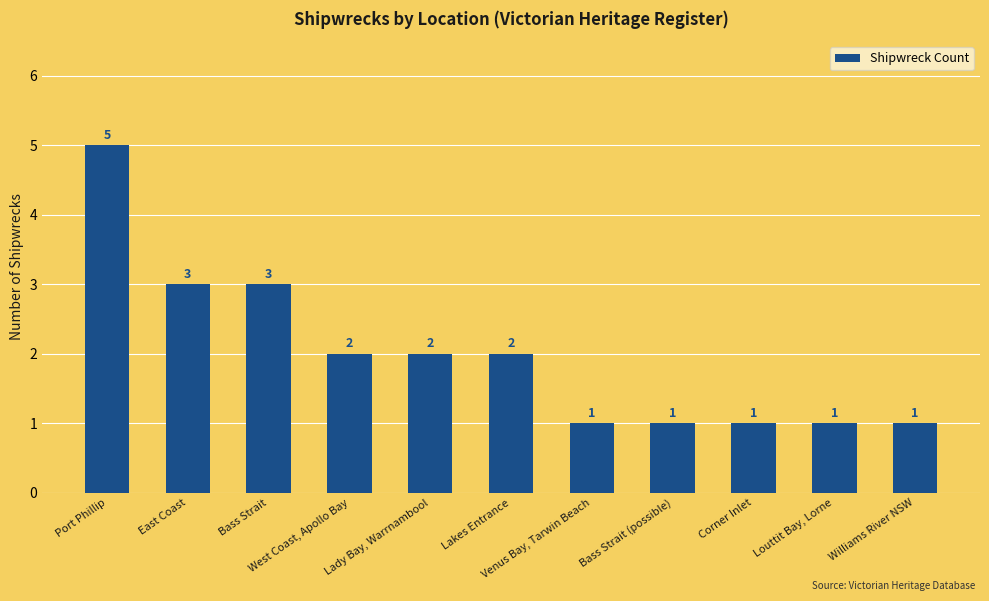

Is it true that the value at Corner Inlet is 2?

False